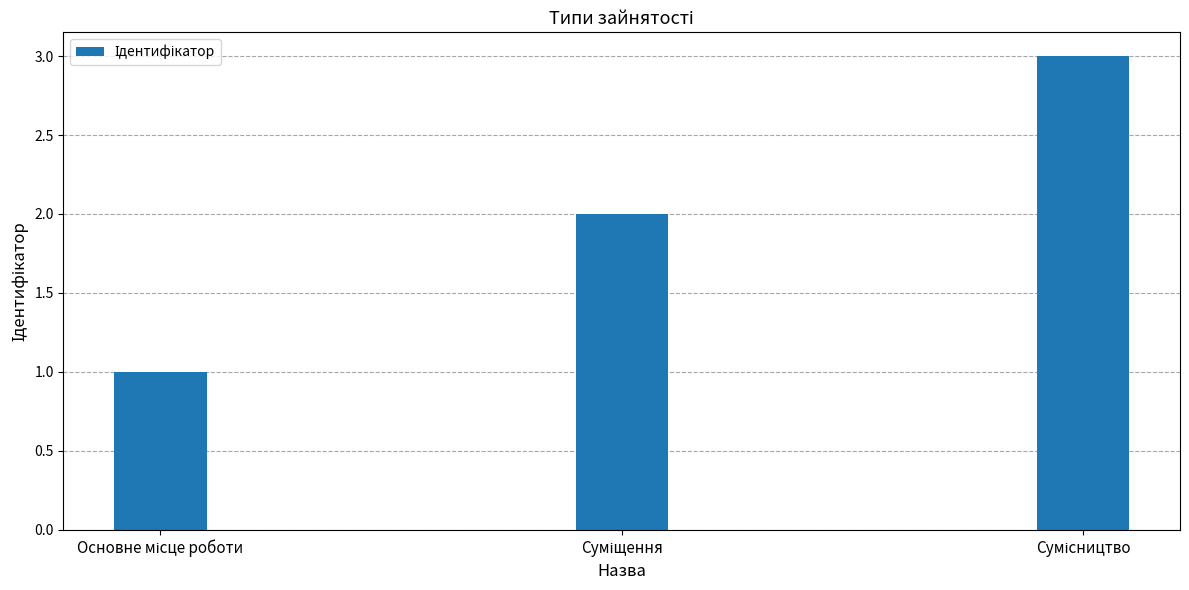

What is the maximum value shown in the chart?

3